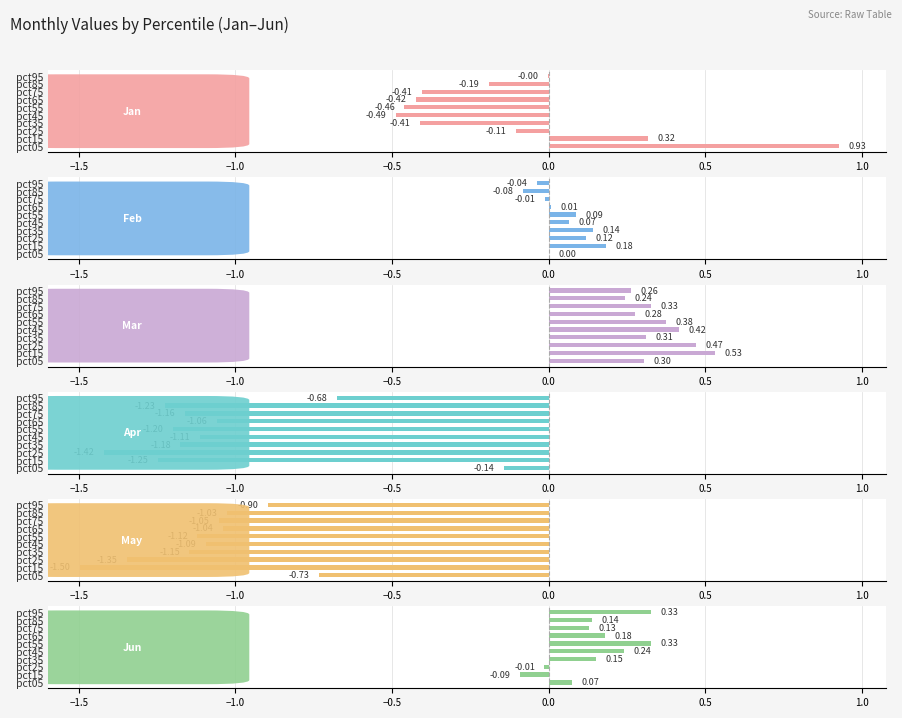

Does the chart contain any negative values?

Yes